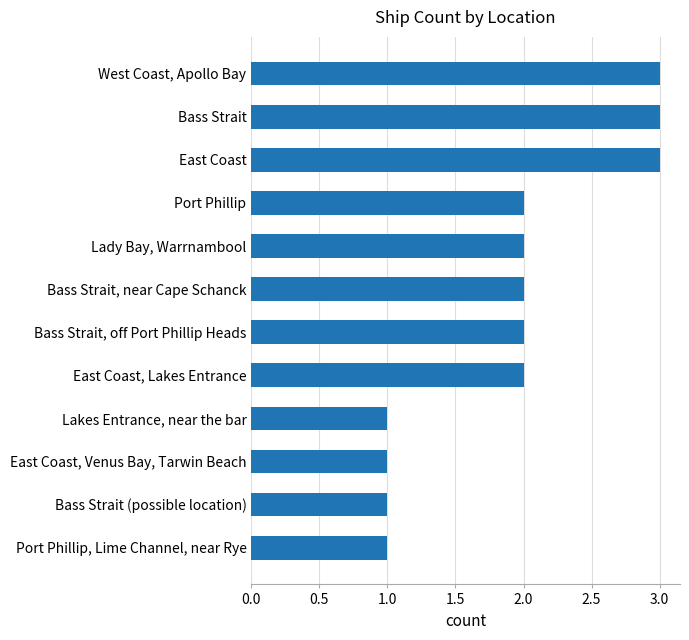

How many distinct data groups are displayed?

1